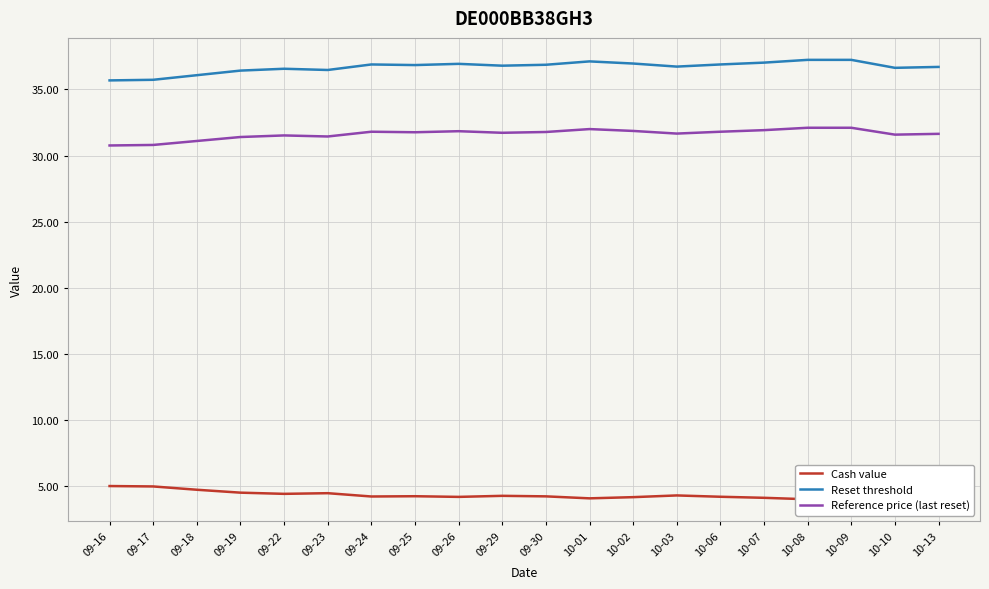

Is this an area chart (filled region under the line)?

No